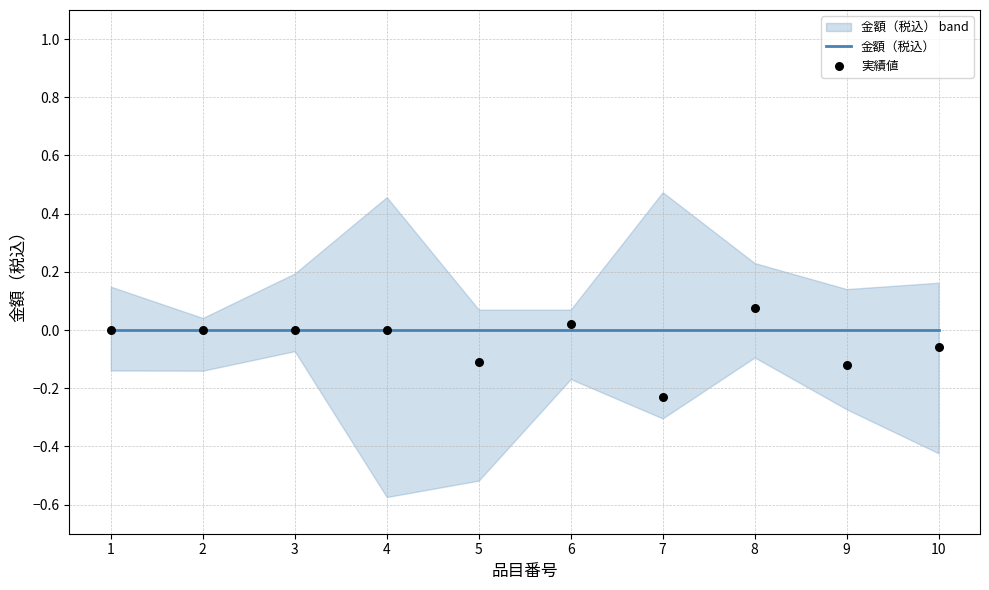

At which category is the sum across all series the highest?

8